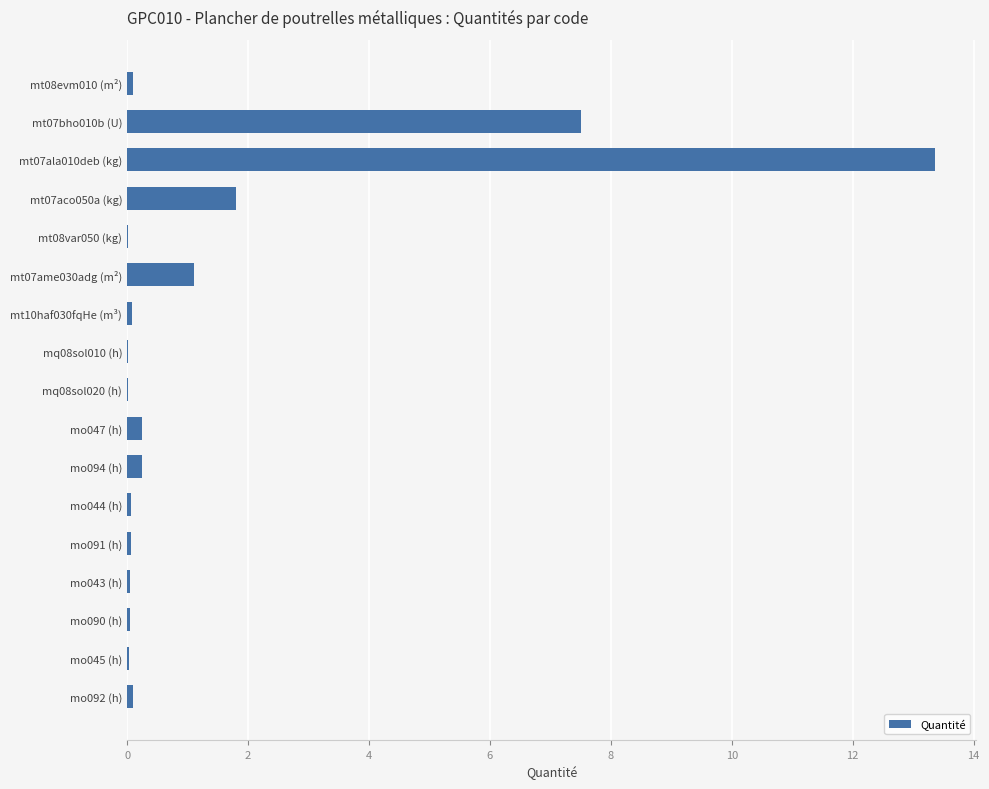

True or false: the data shows 0.1 at mt10haf030fqHe (m³).

True